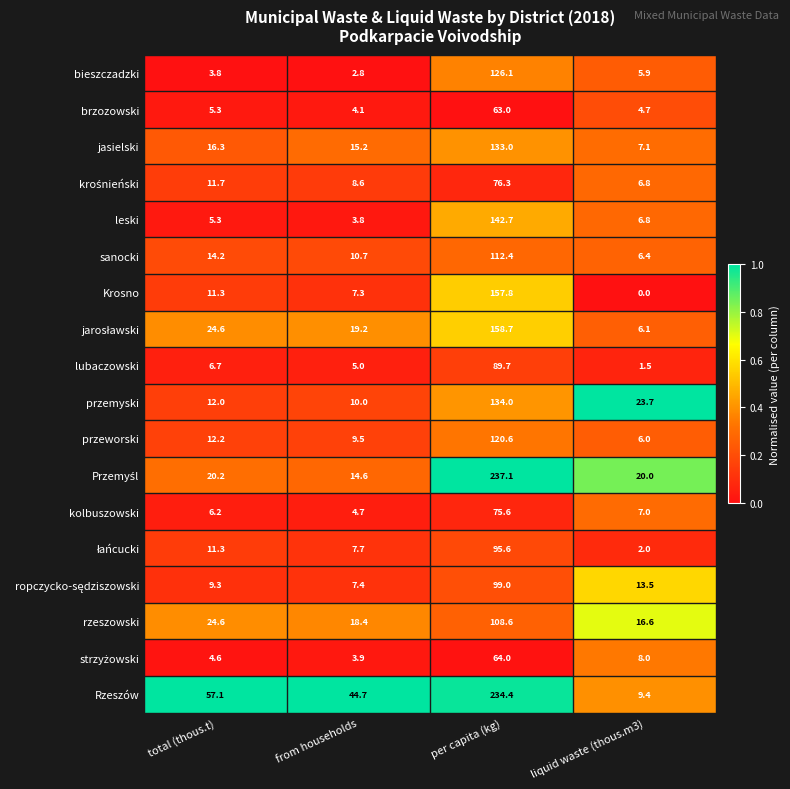

What is the average value of the jasielski series?

42.9